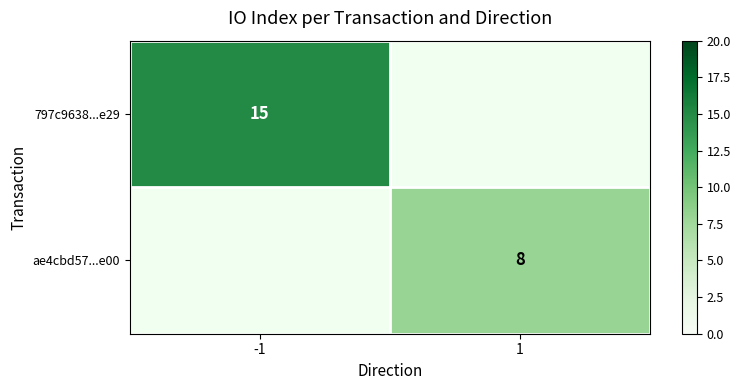

How many distinct data groups are displayed?

2